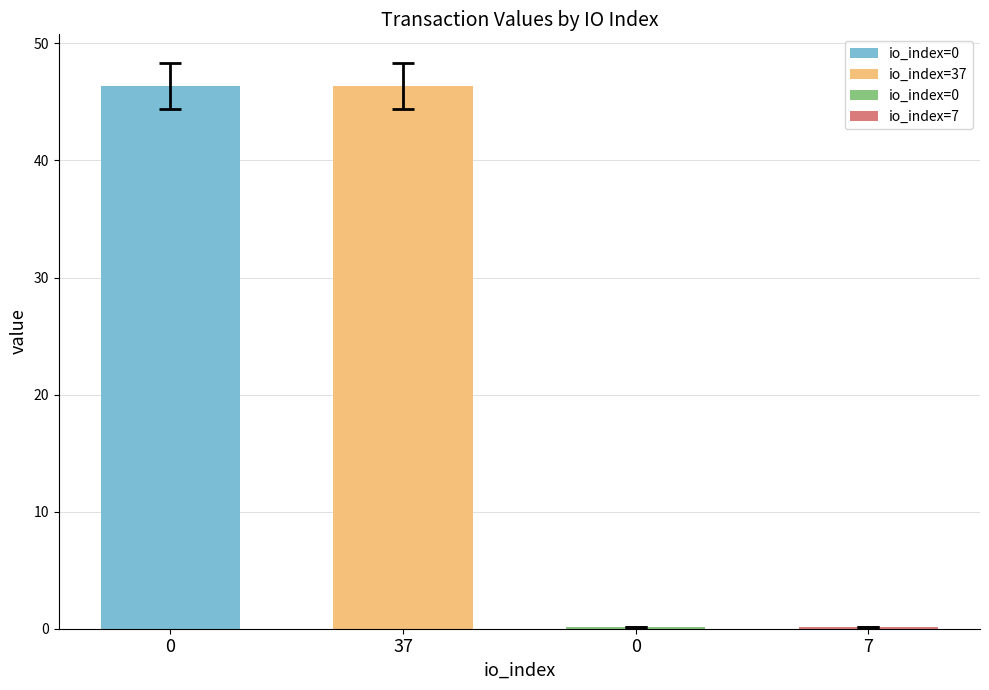

Reading left to right, list all the values displayed in this chart.

46.4	46.4	0.1	0.1